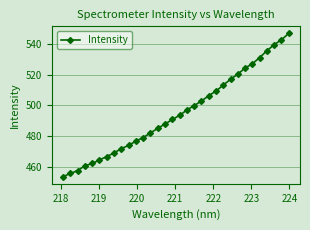

What is the value of the 32nd point from the left?

546.9